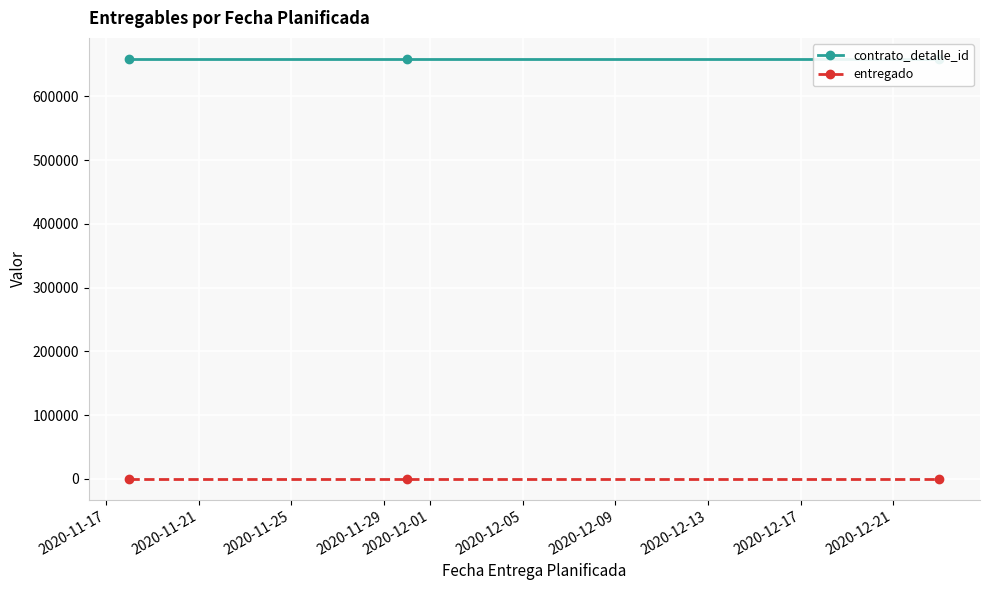

Rank the series by their maximum value, from lowest to highest.

entregado, contrato_detalle_id